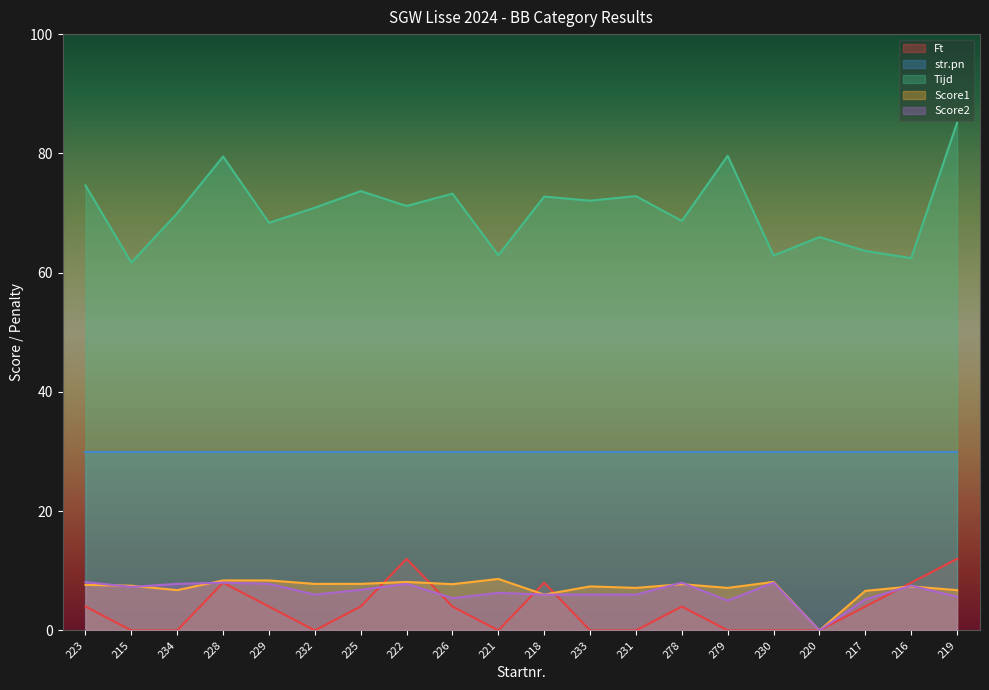

What position from the left is 278?

14